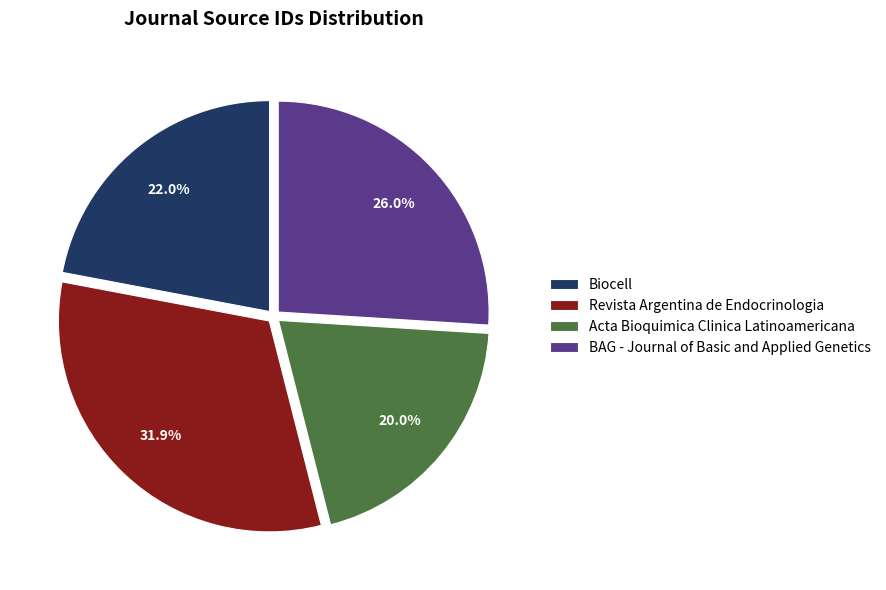

How much of the chart is everything except BAG - Journal of Basic and Applied Genetics?

74.0%